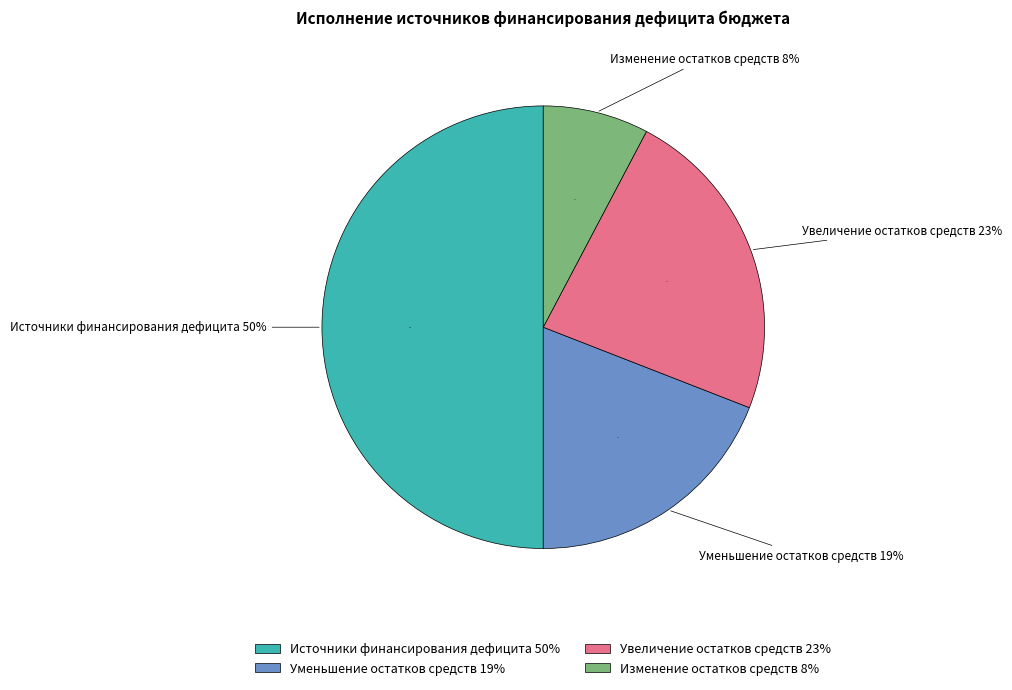

What is the change in value from 500 to 720?

-24788545.9